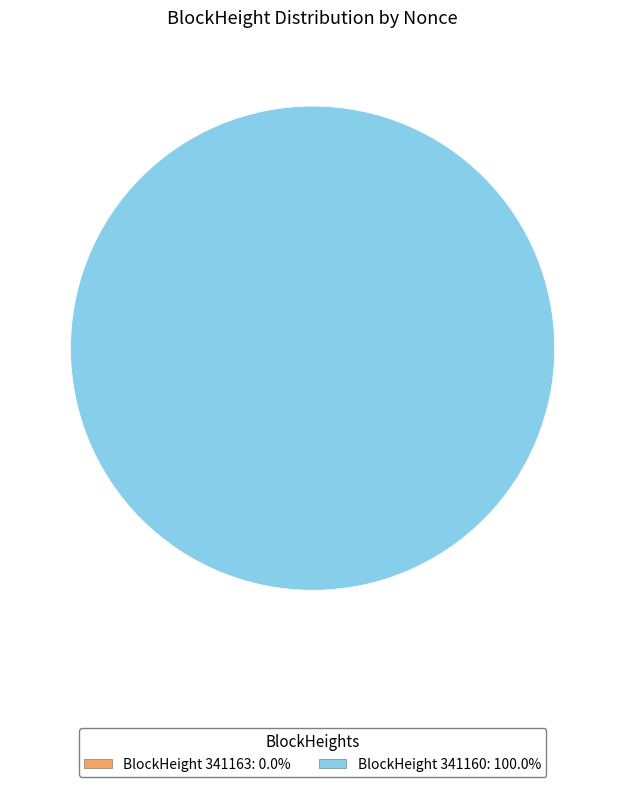

To the nearest percent, what is the combined percentage of 341160 and 341163?

100%